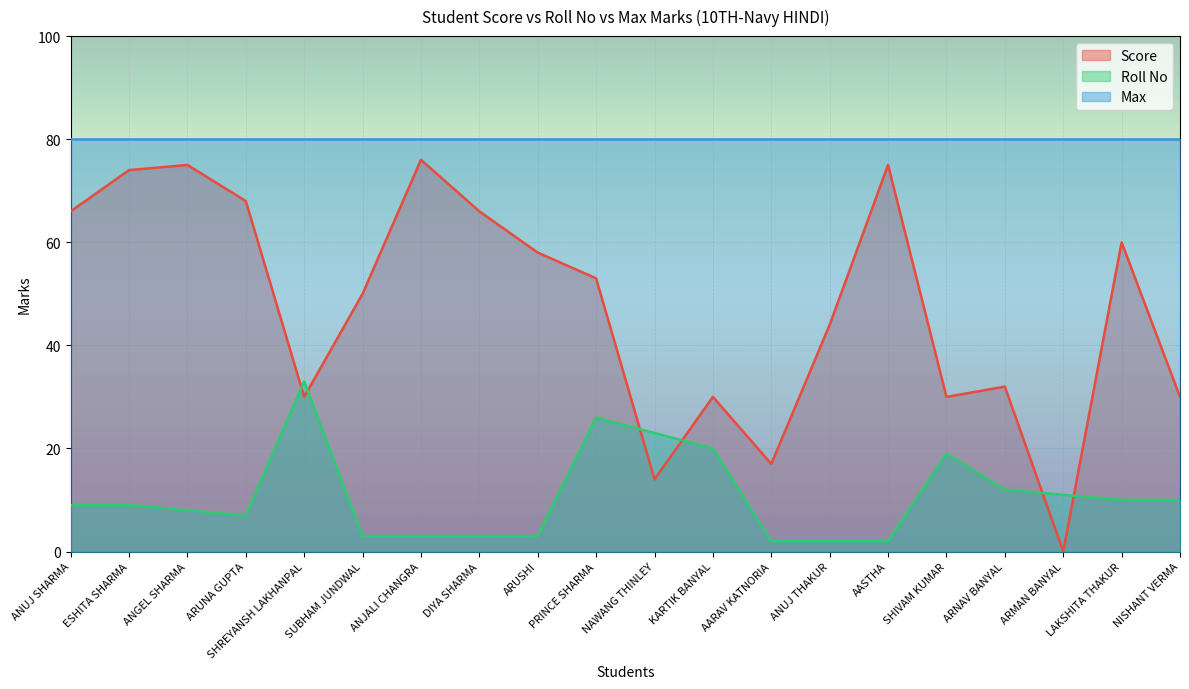

How many distinct data groups are displayed?

3